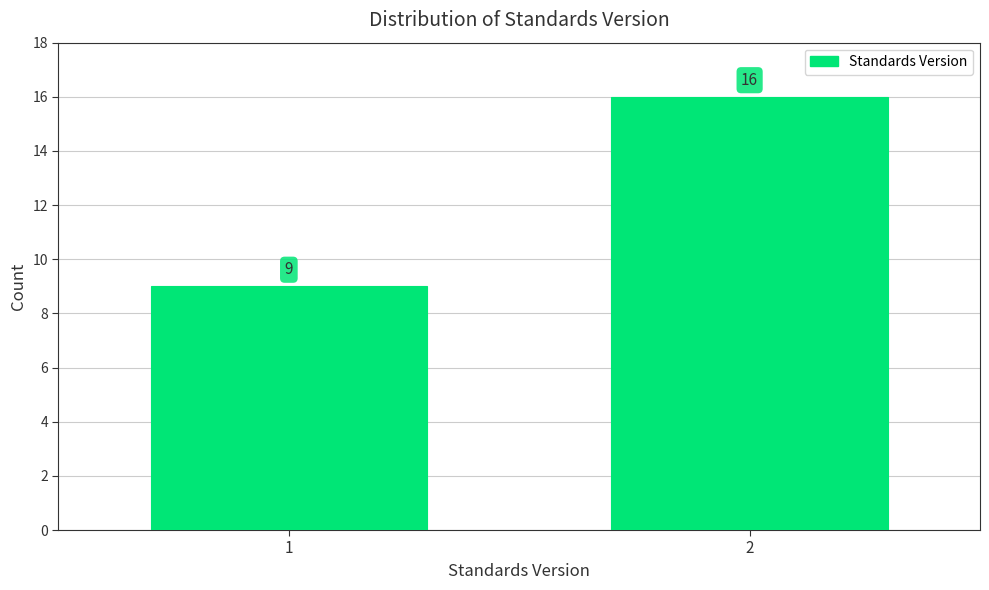

Reading left to right, extract all data points from this chart.

9	16